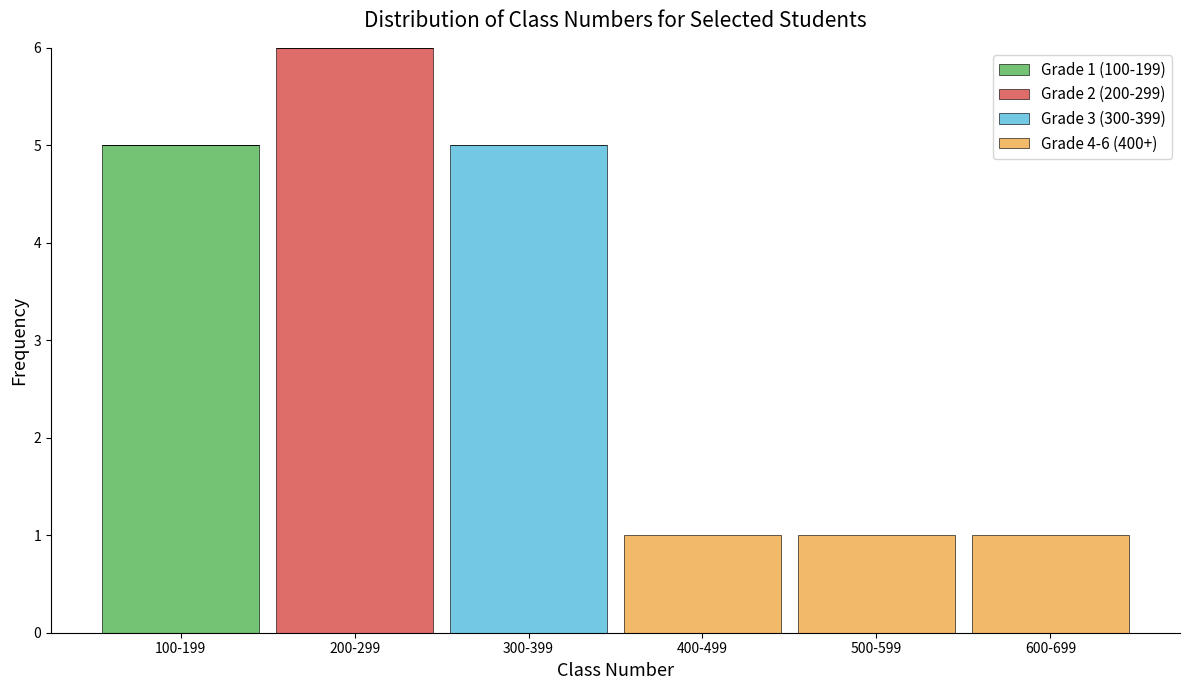

Reading left to right, list the values for the Grade 1 (100-199) series.

100-199=5	200-299=0	300-399=0	400-499=0	500-599=0	600-699=0